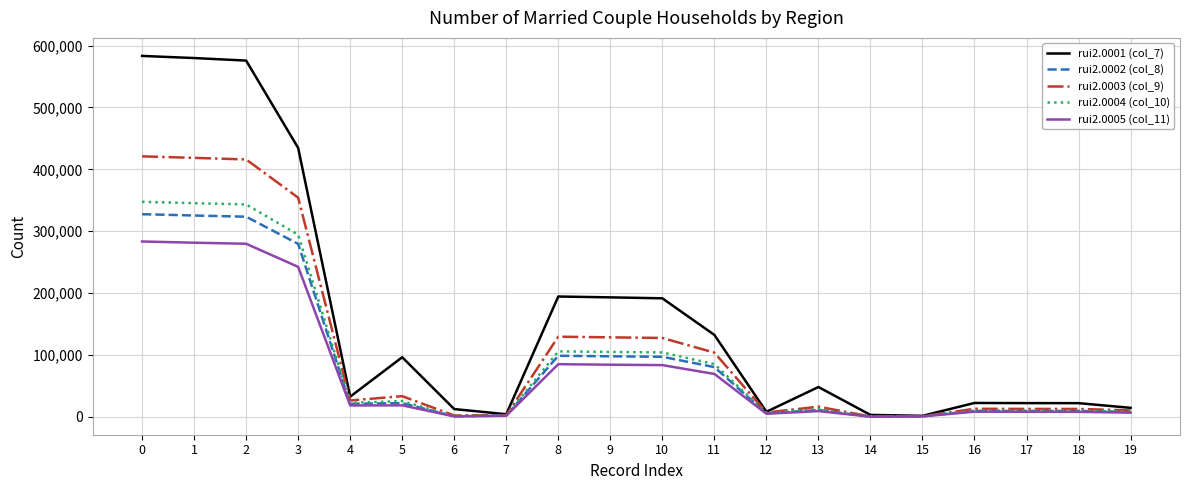

What is the difference between the second highest and second lowest values in the rui2.0004 (col_10) series?

344529